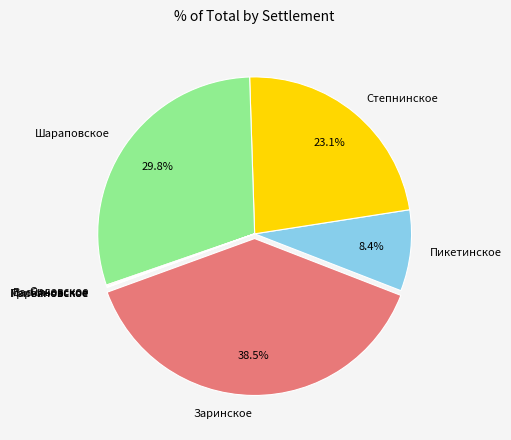

Does Заринское account for over 50% of the chart?

No